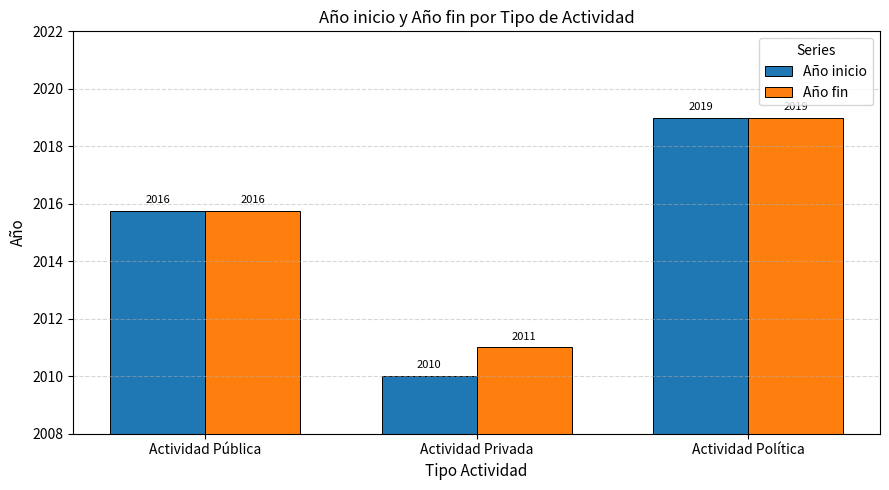

What is the sum of all Año fin values?

6045.8